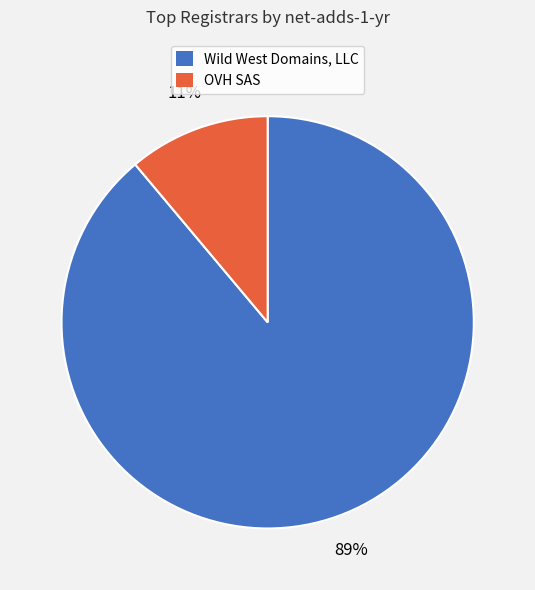

The Wild West Domains, LLC slice represents 89% of the pie. True or false?

True